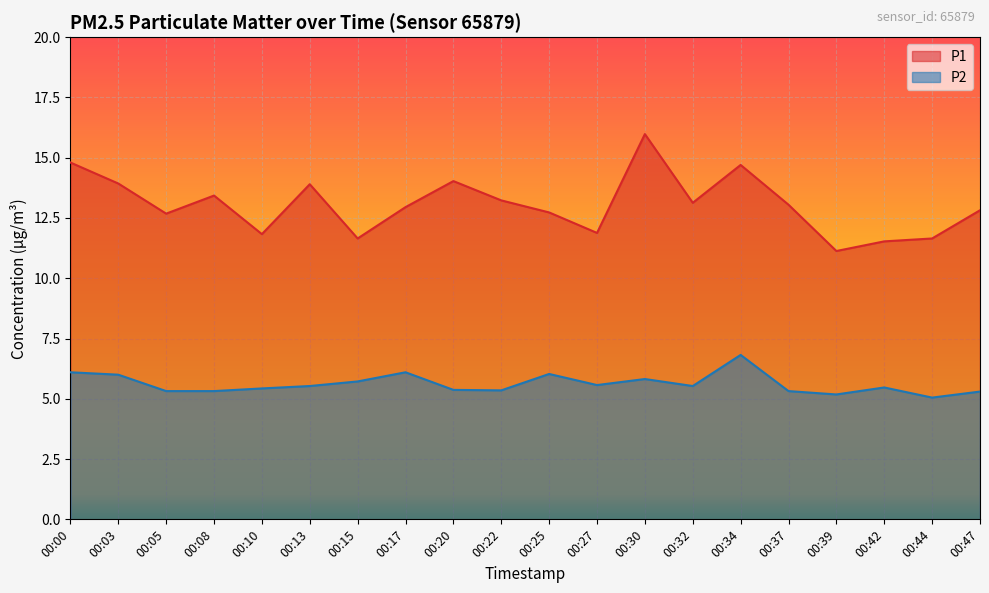

Where is the first local maximum for P1?

00:08